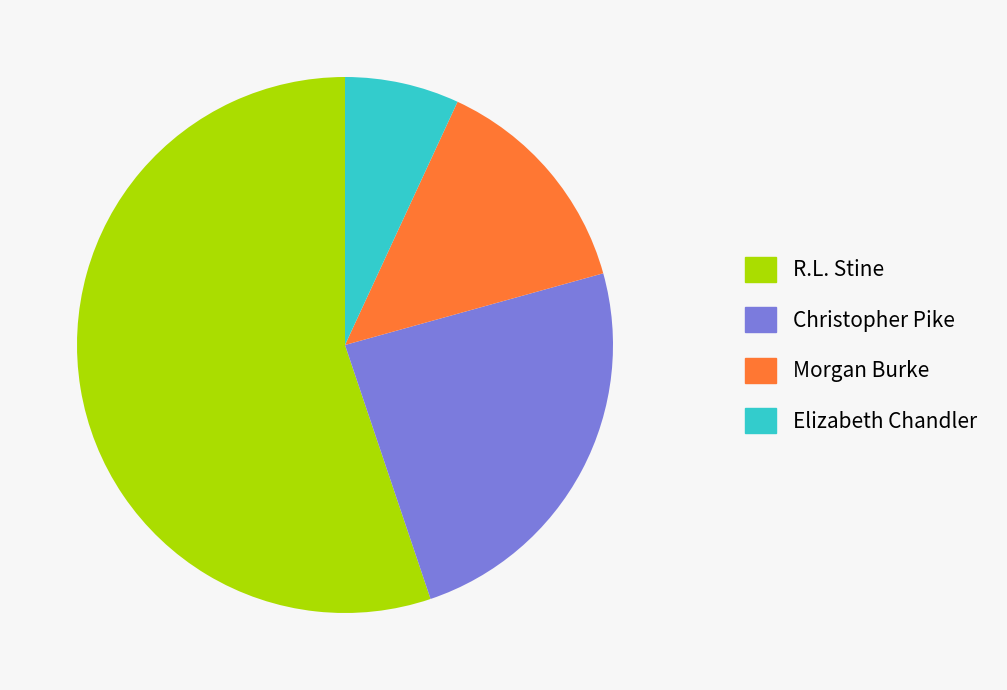

Is it true that Christopher Pike is 18% of the pie?

False